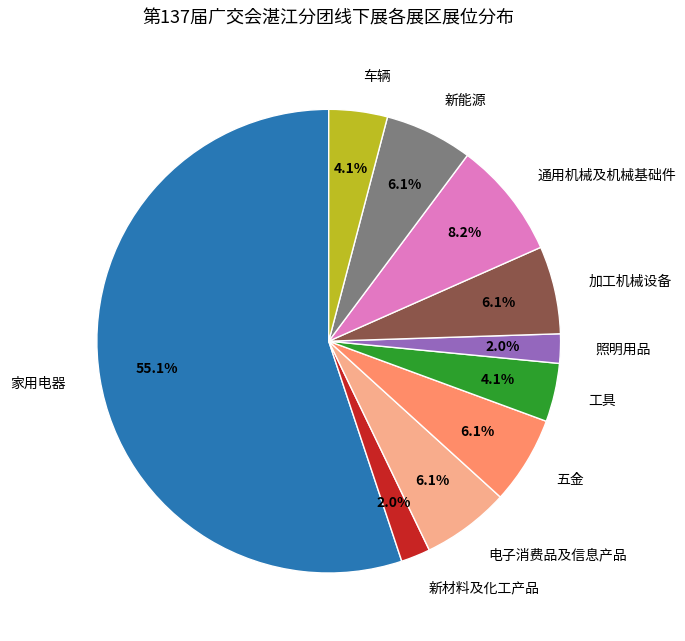

Is it true that 电子消费品及信息产品 is 19% of the pie?

False